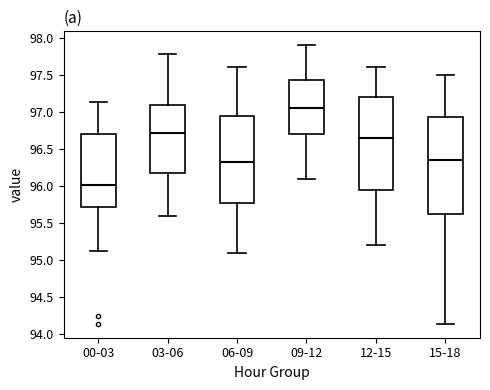

Which box has the lowest median line?

00-03